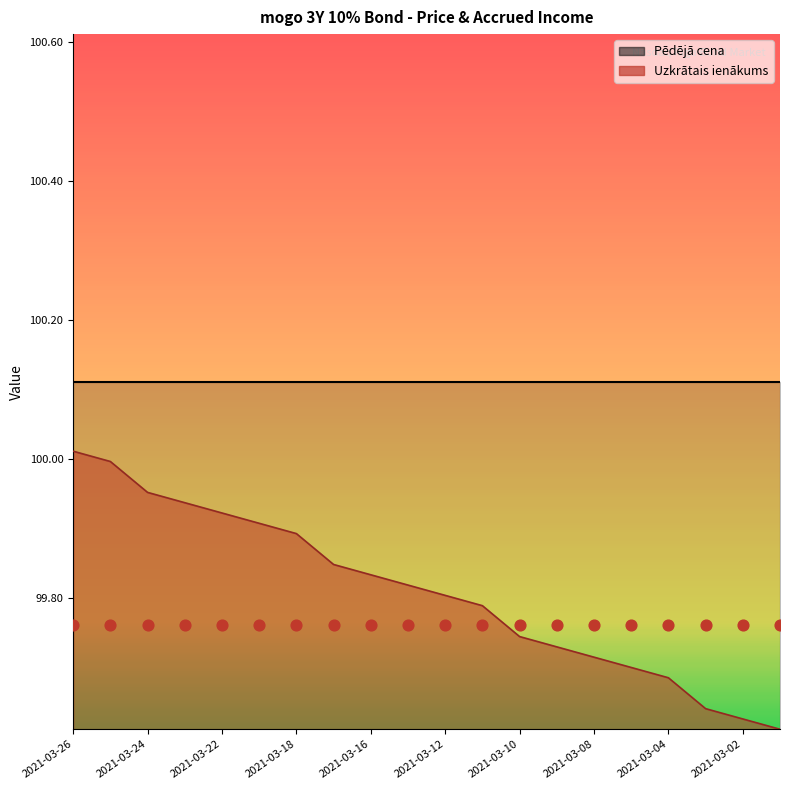

What is the change in value from 2021-03-16 to 2021-03-02?

-0.2